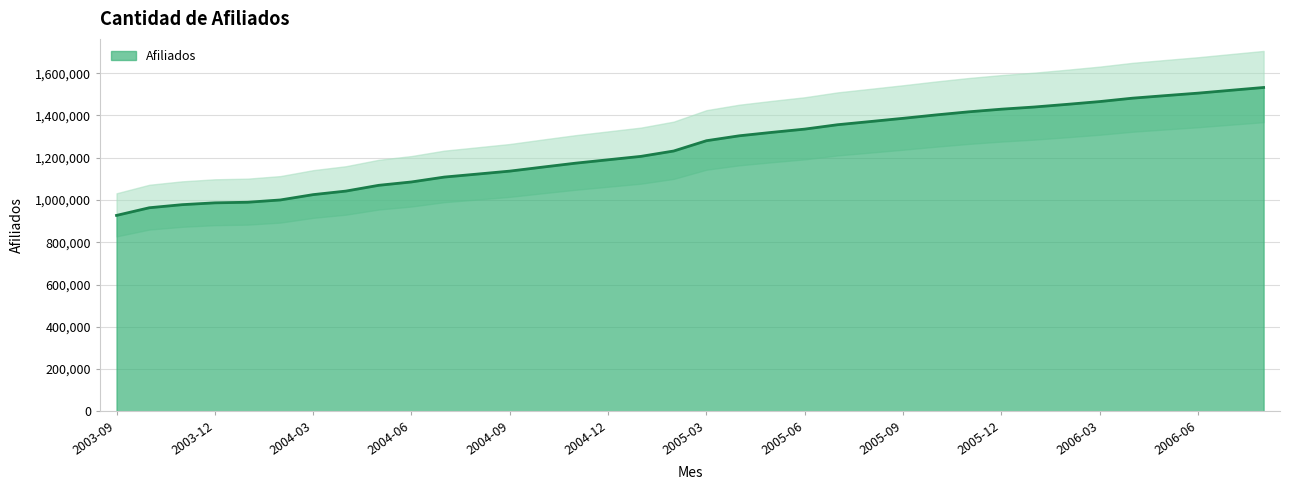

Reading left to right, extract all data points from this chart.

927082	963278	977839	986538	989314	1000197	1025368	1042163	1069424	1085348	1108378	1122385	1136594	1155515	1174031	1190202	1206308	1231686	1280409	1303622	1319949	1335283	1356002	1371055	1386323	1402306	1417047	1429521	1439779	1452326	1465574	1481603	1493679	1505425	1518912	1532217